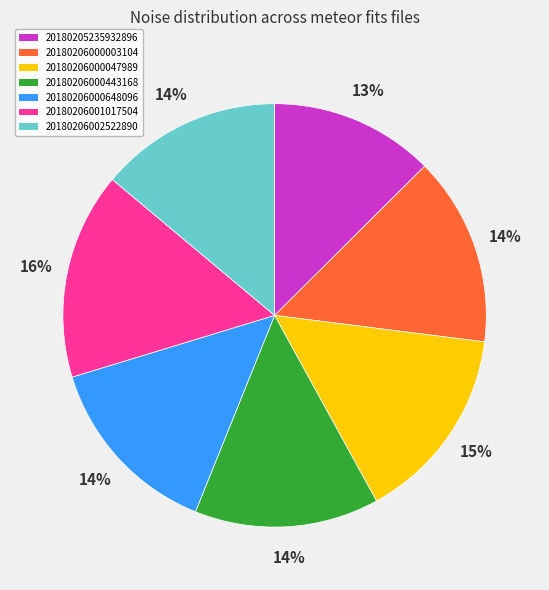

How many segments does this pie chart have?

7